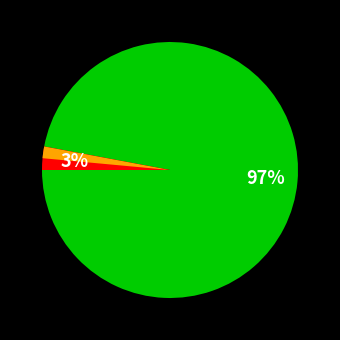

Is there any slice that represents more than half of the pie?

Yes